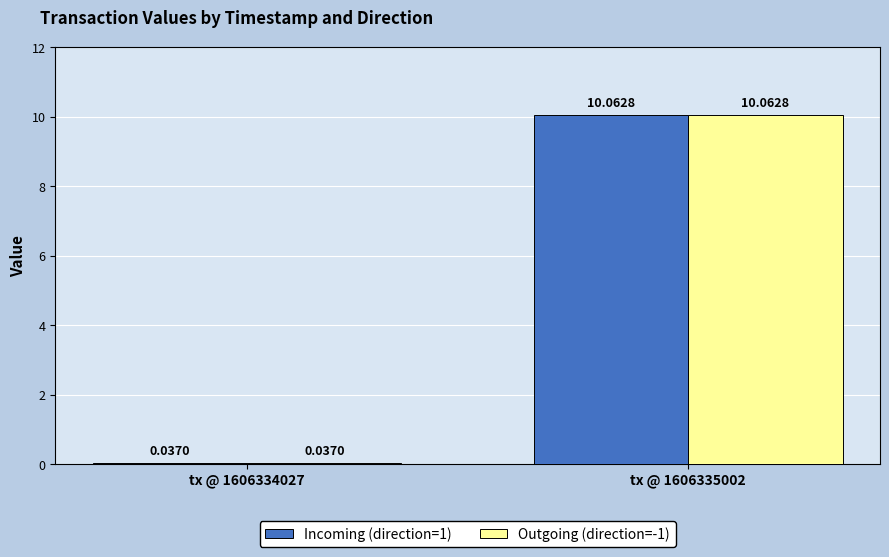

How many data points in Outgoing (direction=-1) are above 10?

1